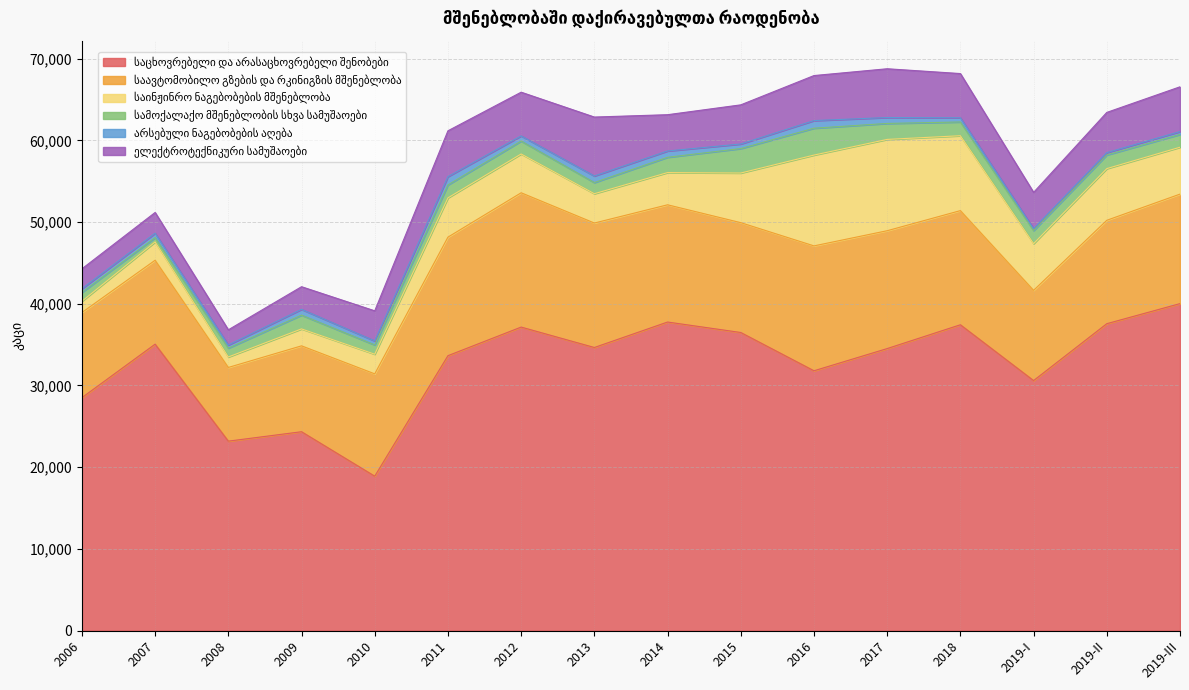

Which series has the largest total across all categories?

საცხოვრებელი და არასაცხოვრებელი შენობები